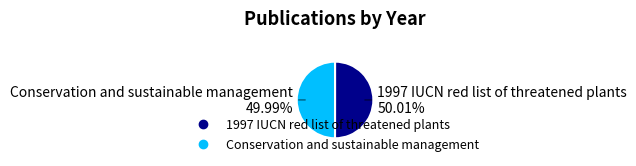

What portion of the pie excludes Conservation and sustainable management?

50.0%